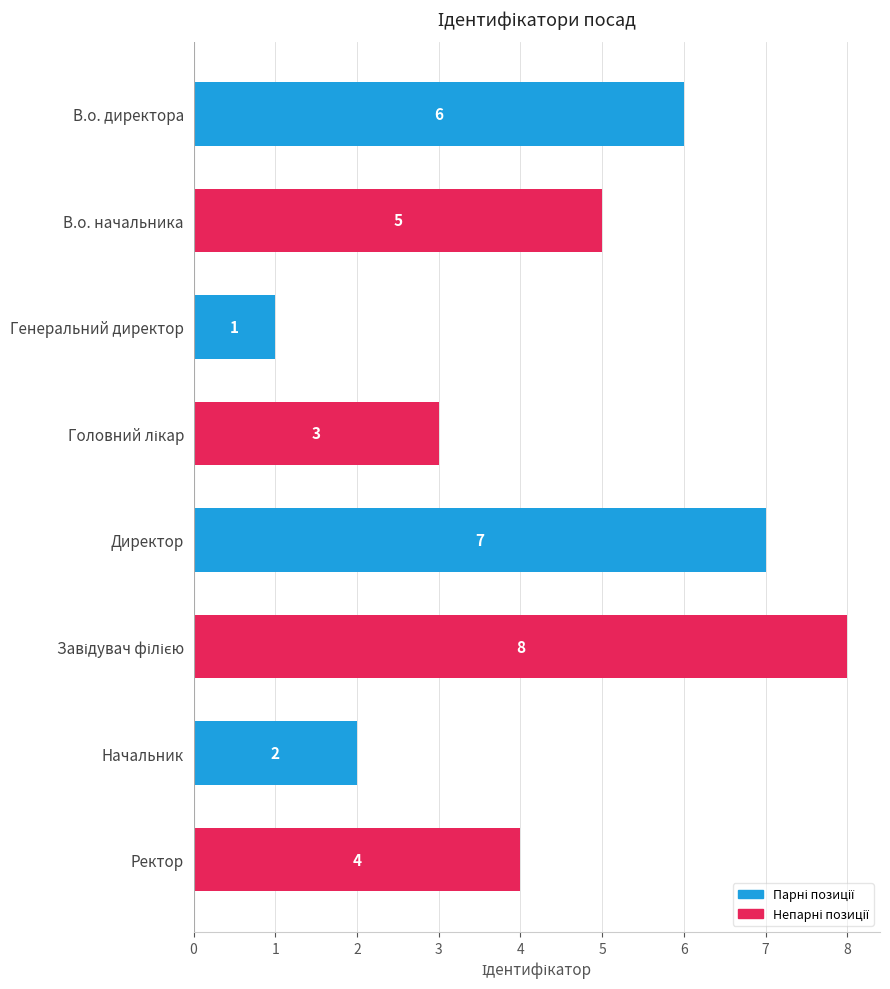

Where is the data nearest to the value 4?

Ректор